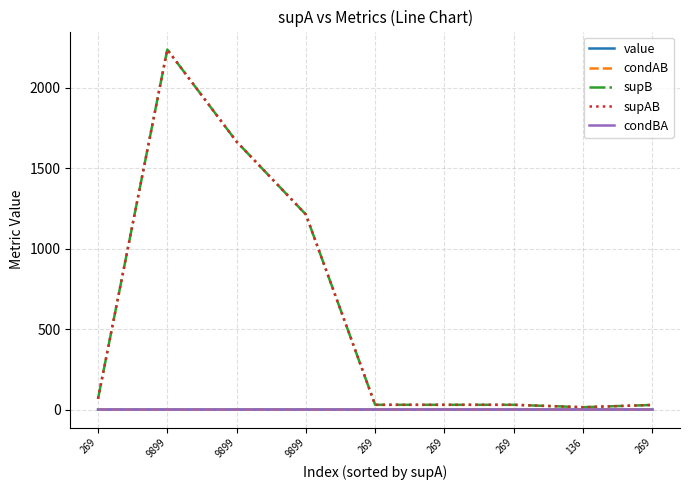

Does the chart have visible grid lines?

Yes